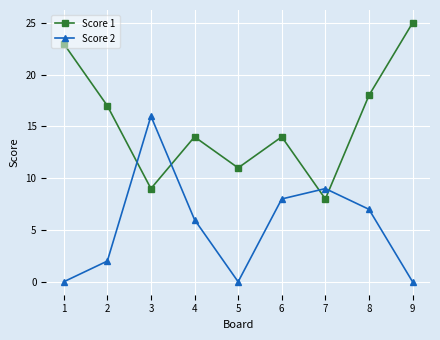

Rank the series at 4 from highest to lowest value.

Score 1, Score 2